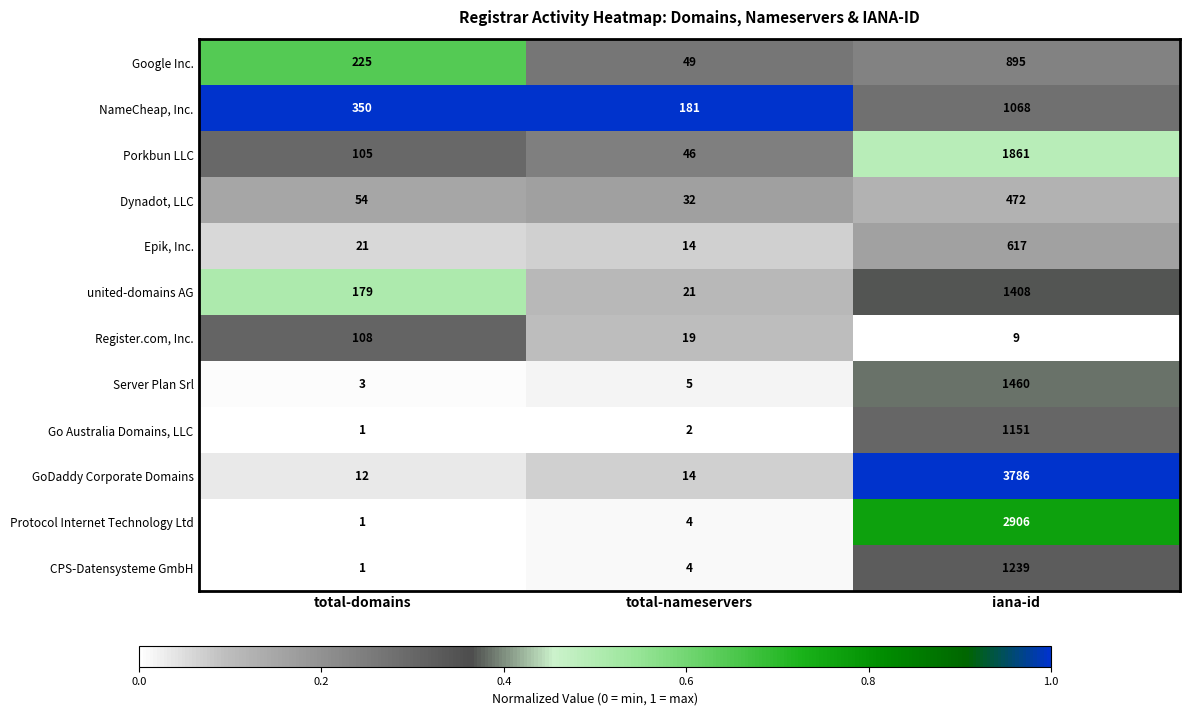

Where is Epik, Inc. nearest to the value 315?

total-domains